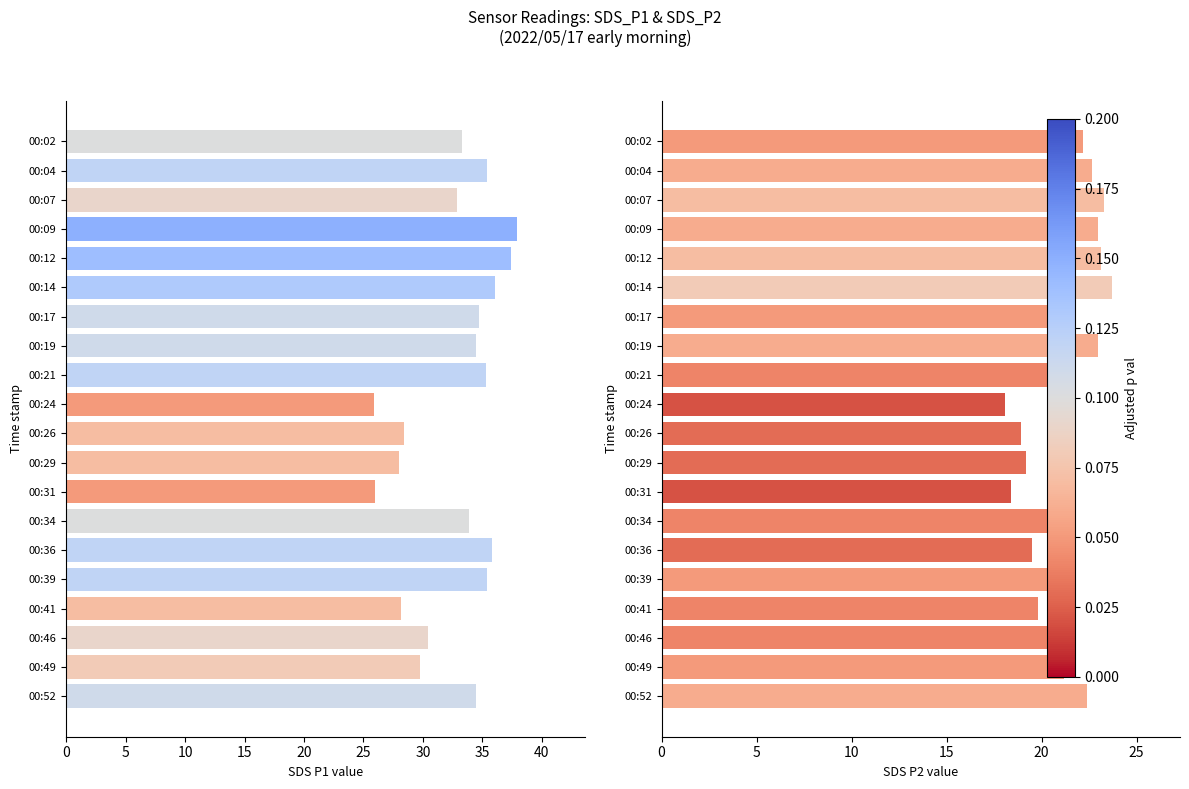

How many series are shown in this chart?

2